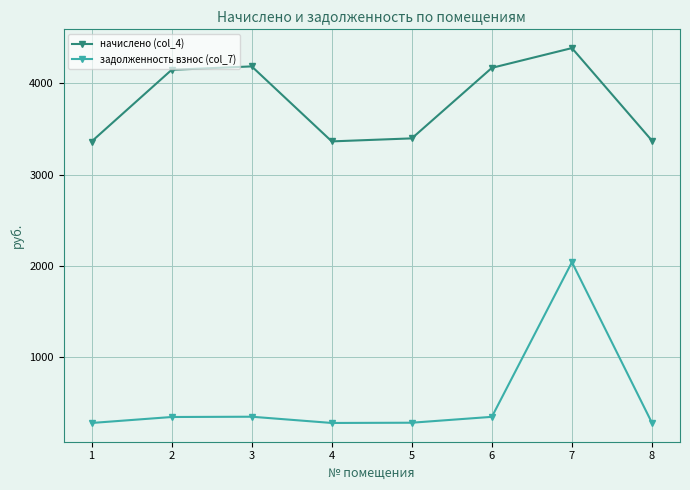

True or false: начислено (col_4) has a value of 3395.9 at 5.

True